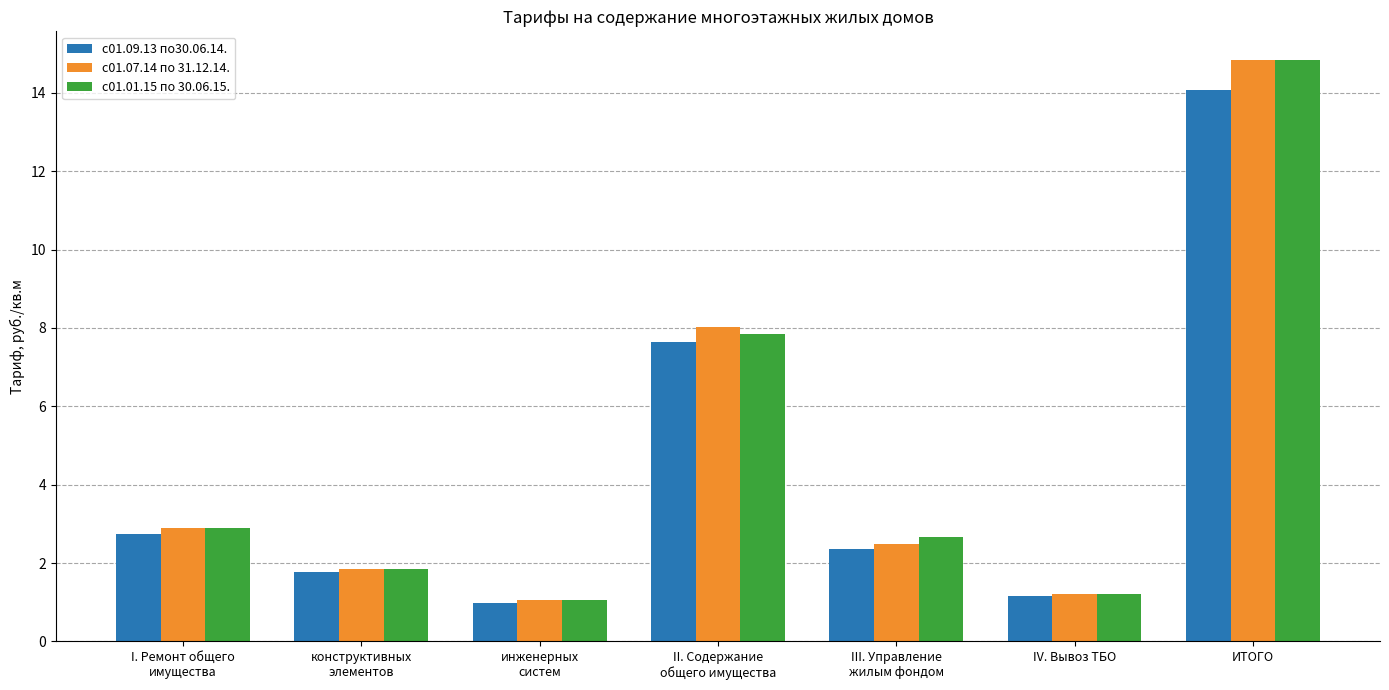

Is it true that с01.07.14 по 31.12.14. equals 4.0 at III. Управление
жилым фондом?

False